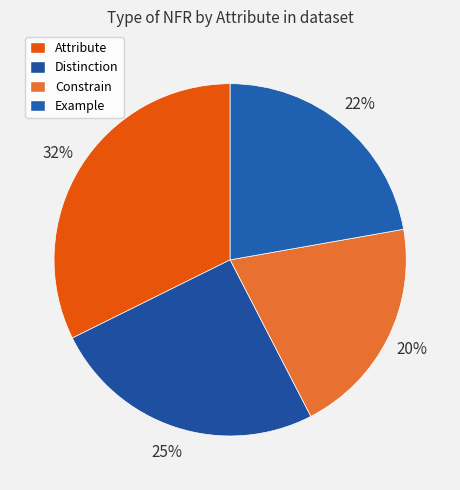

Which has a higher value, Distinction or Constrain?

Distinction